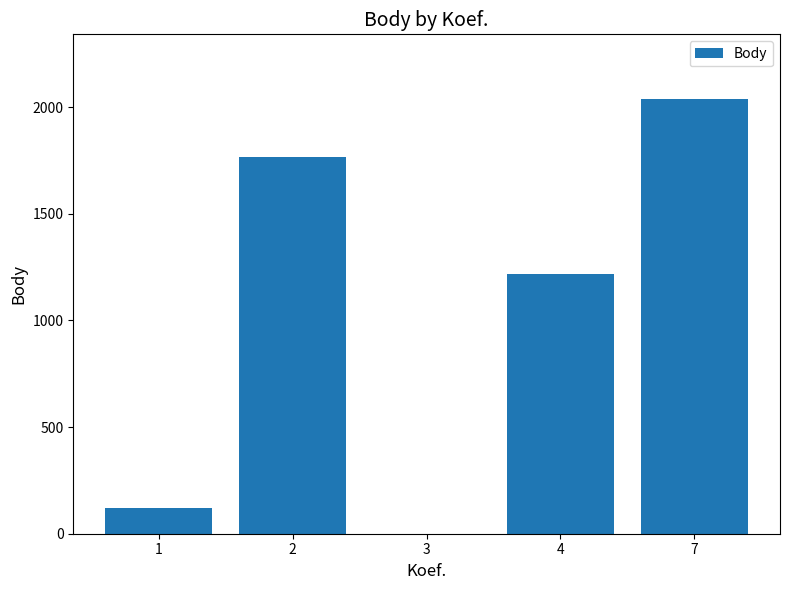

What is the average value?

1029